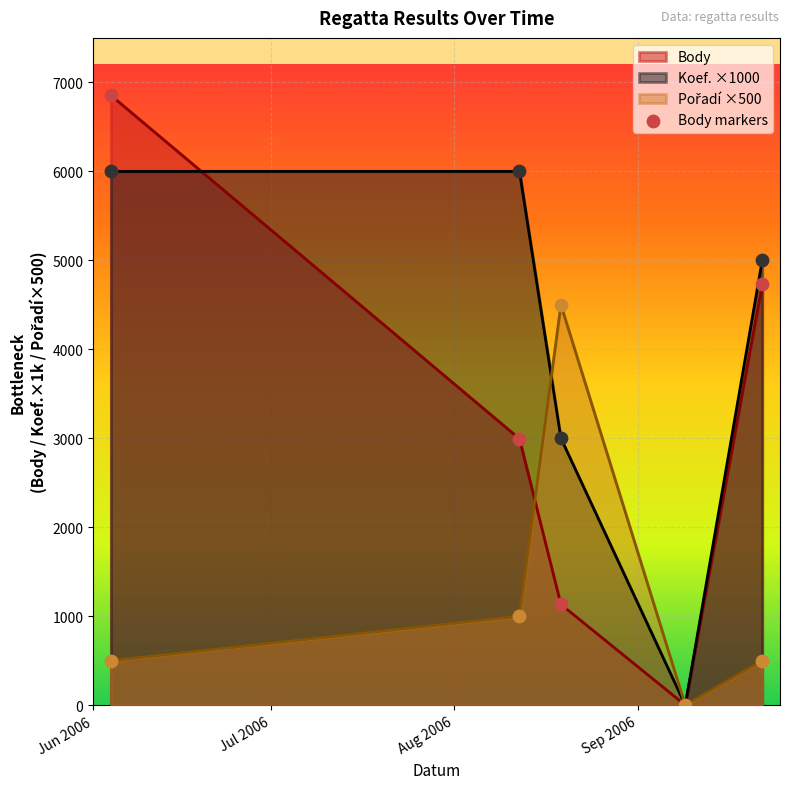

At which category is the sum across all series the highest?

2006-06-04